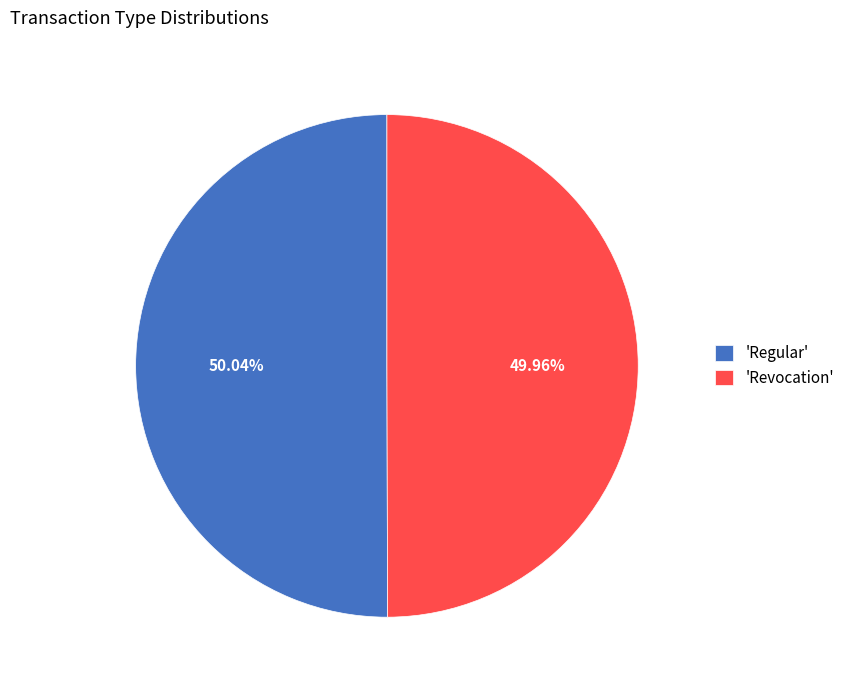

Combined, do 'Revocation' and 'Regular' account for over 50%?

Yes